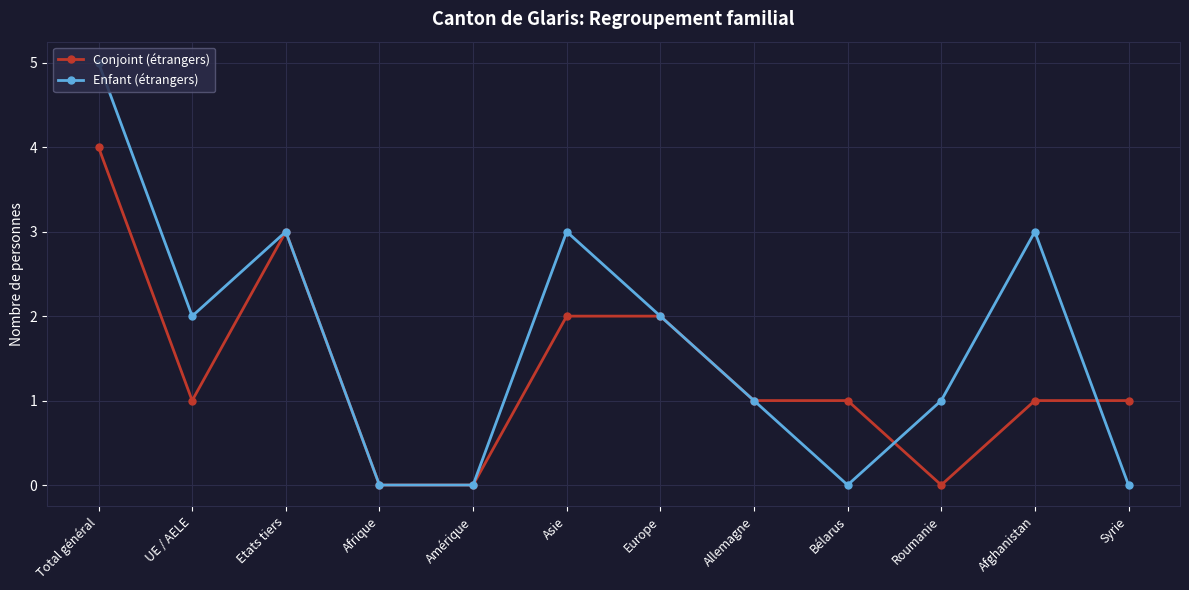

True or false: Enfant (étrangers) has more than 2 points higher than both neighbors.

True